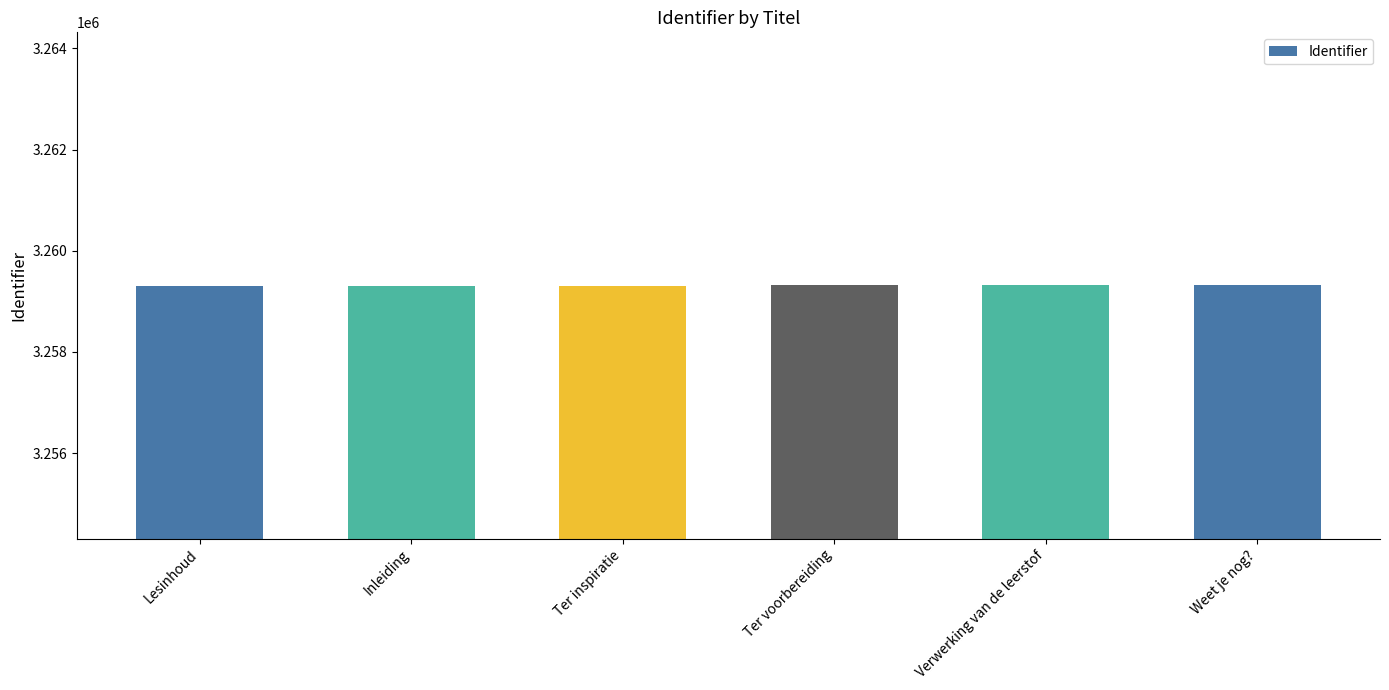

What is the ratio of the value at Verwerking van de leerstof to the value at Ter voorbereiding?

1.0